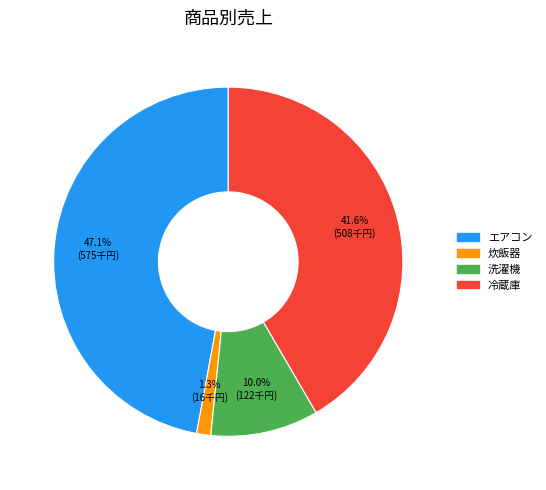

Is 冷蔵庫 the majority of the pie?

No